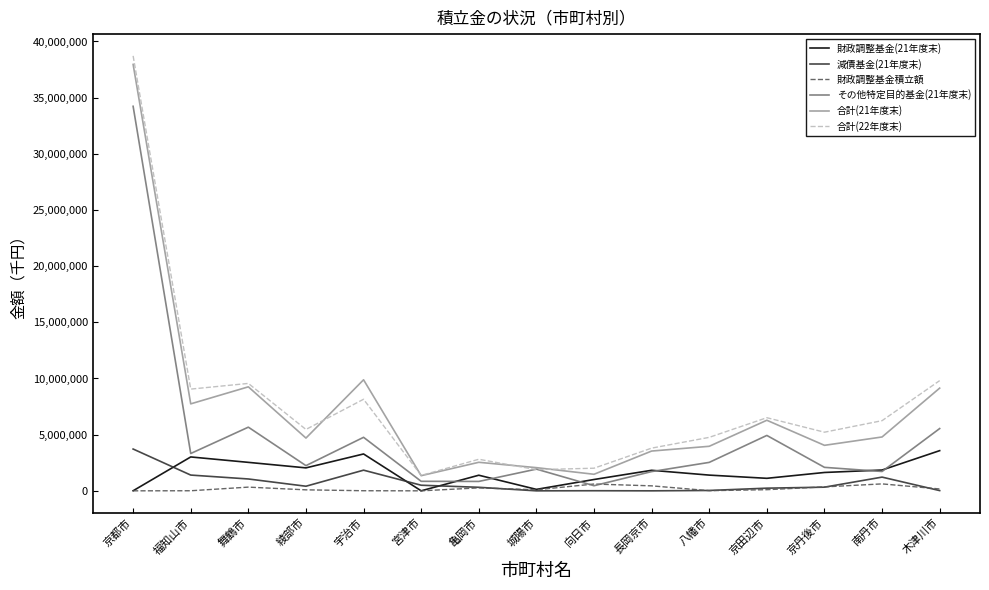

Which series has the widest spread of values?

合計(22年度末)